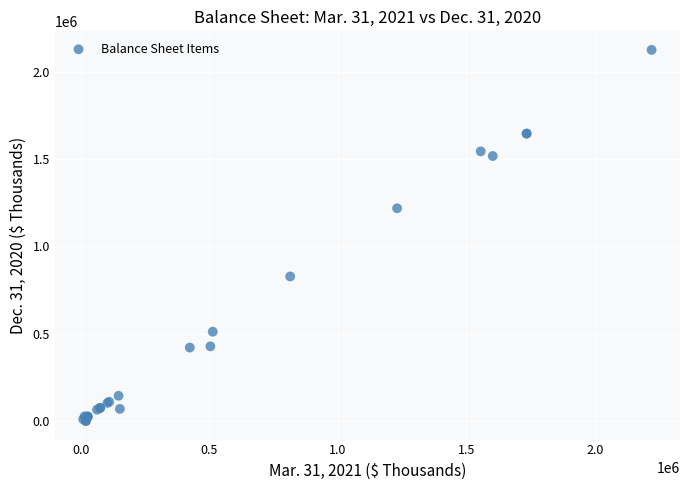

What Y value in the scatter plot is closest to 1062398?

1218039